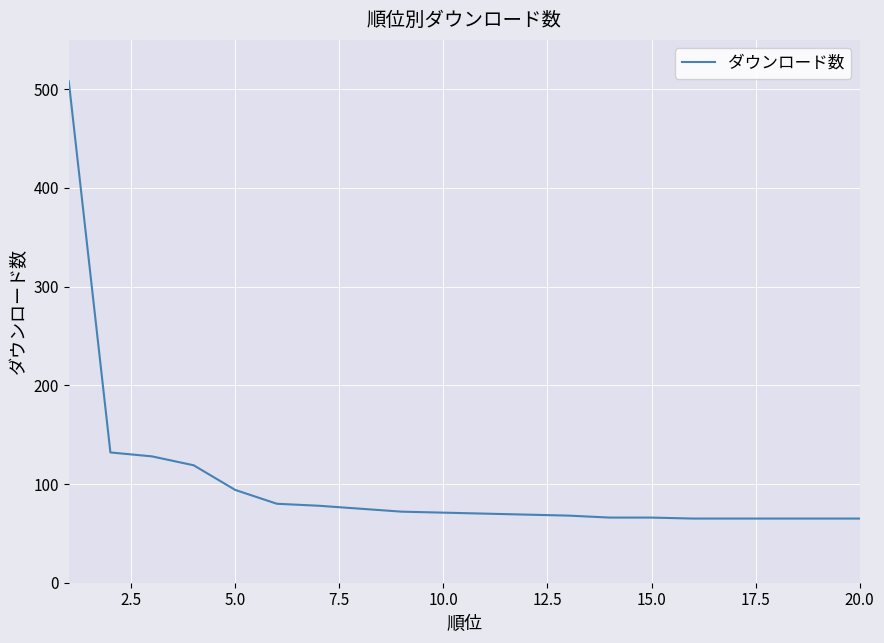

What is the minimum value shown in the chart?

65